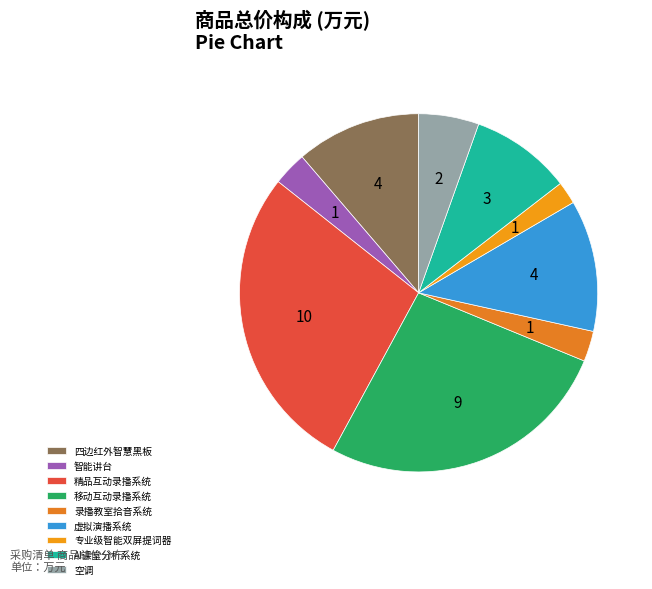

How many slices are in this pie chart?

9